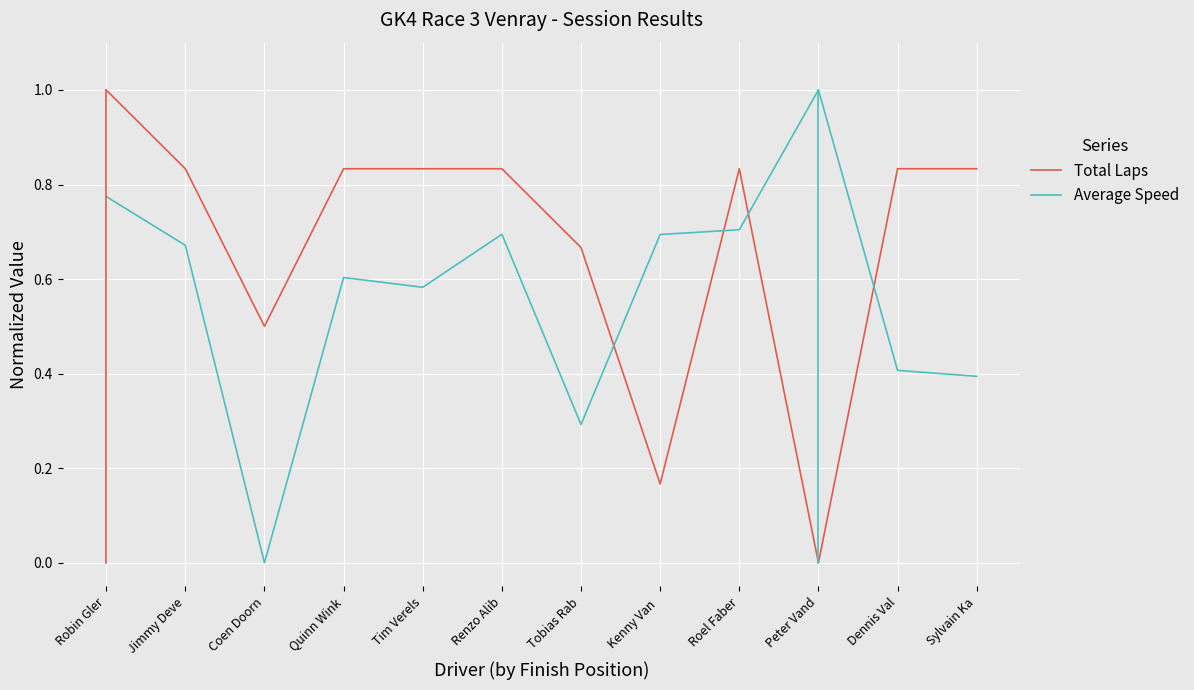

How many series are shown in this chart?

2